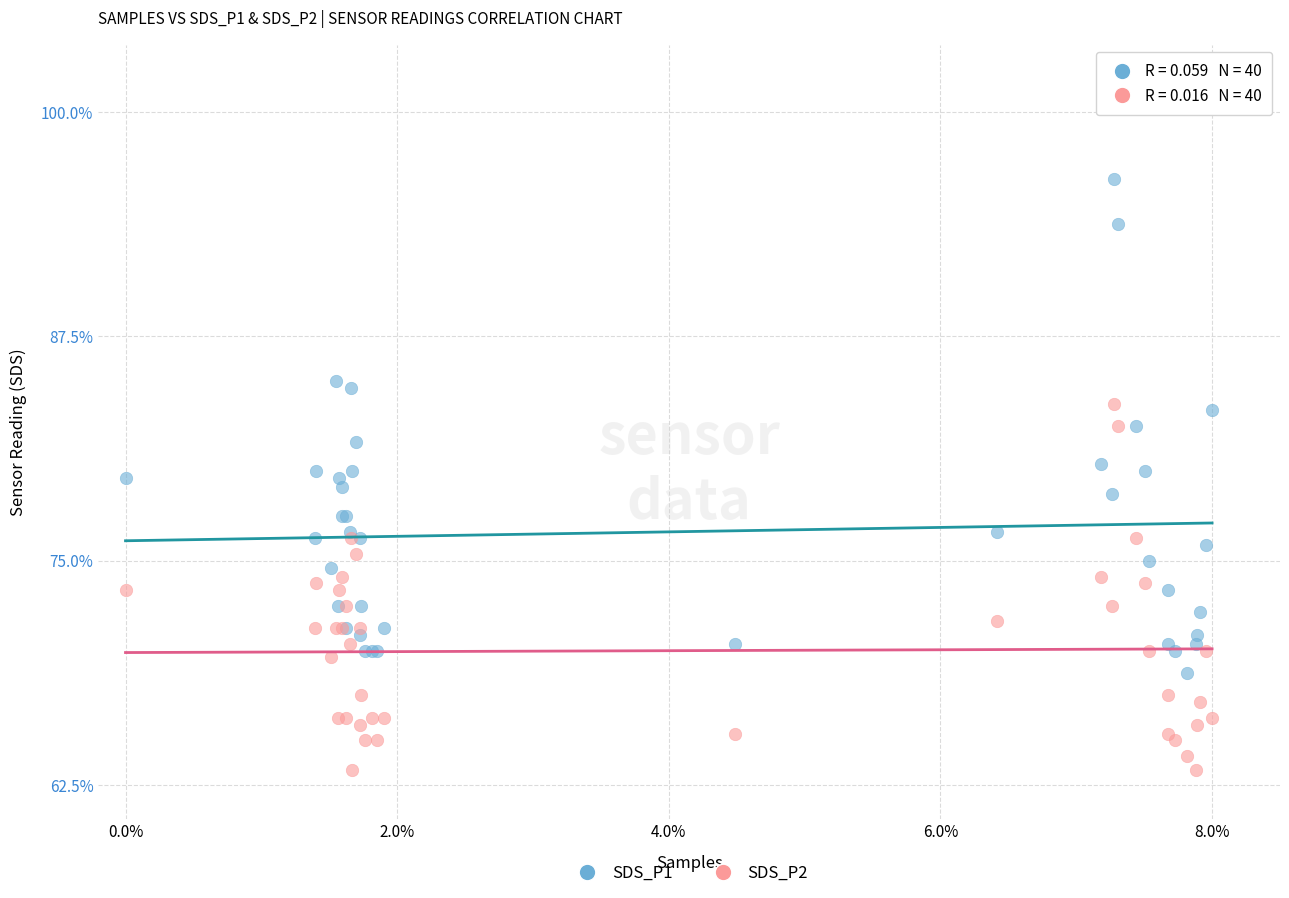

Which series contains the highest Y value?

SDS_P1